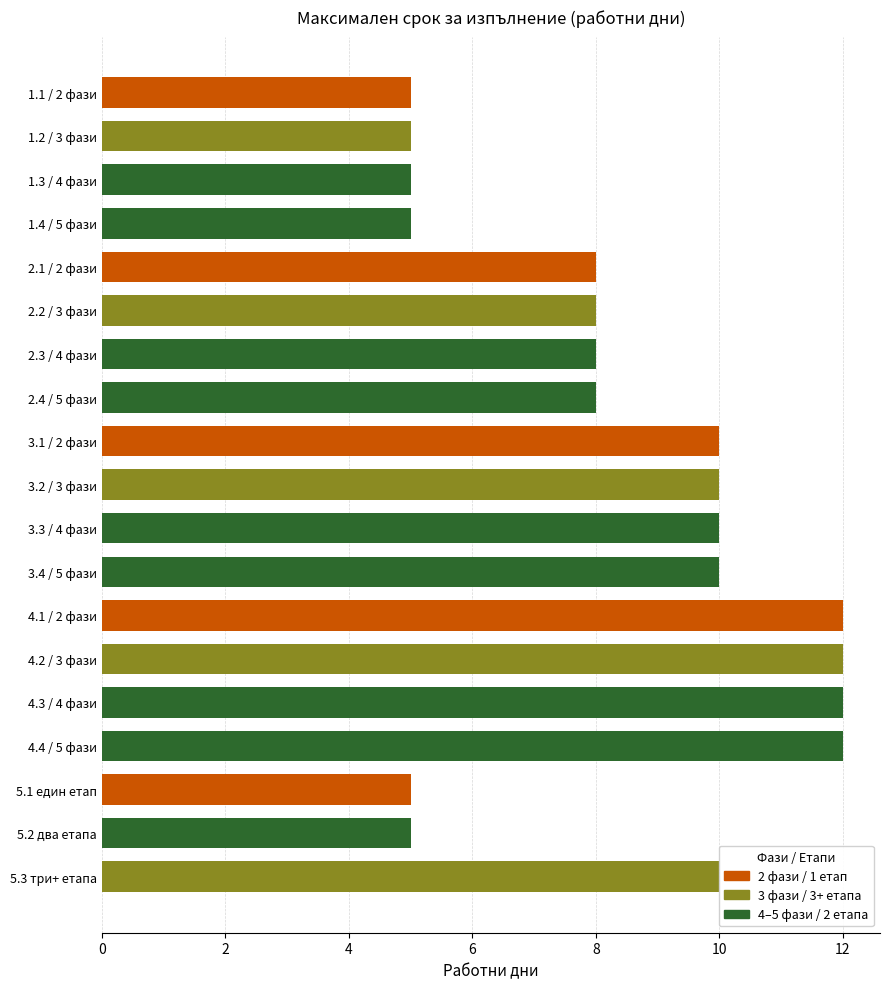

How many distinct data groups are displayed?

1